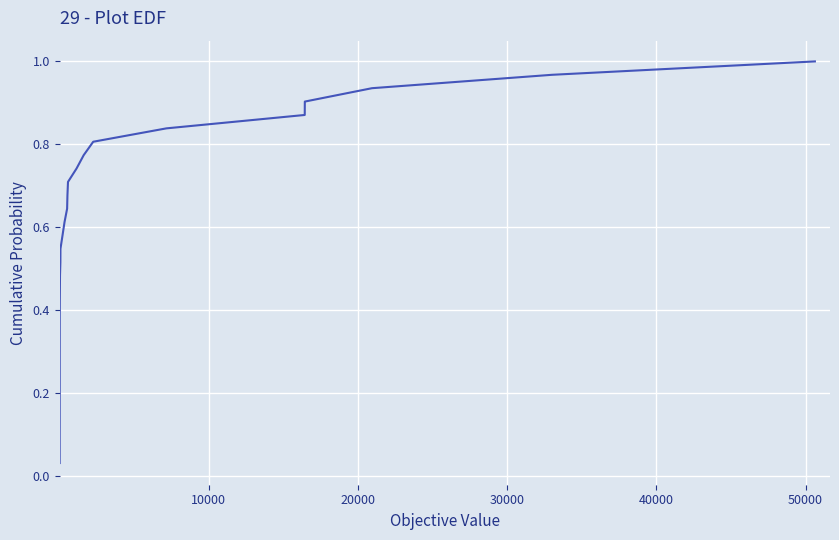

What is the maximum value shown in the chart?

1.0